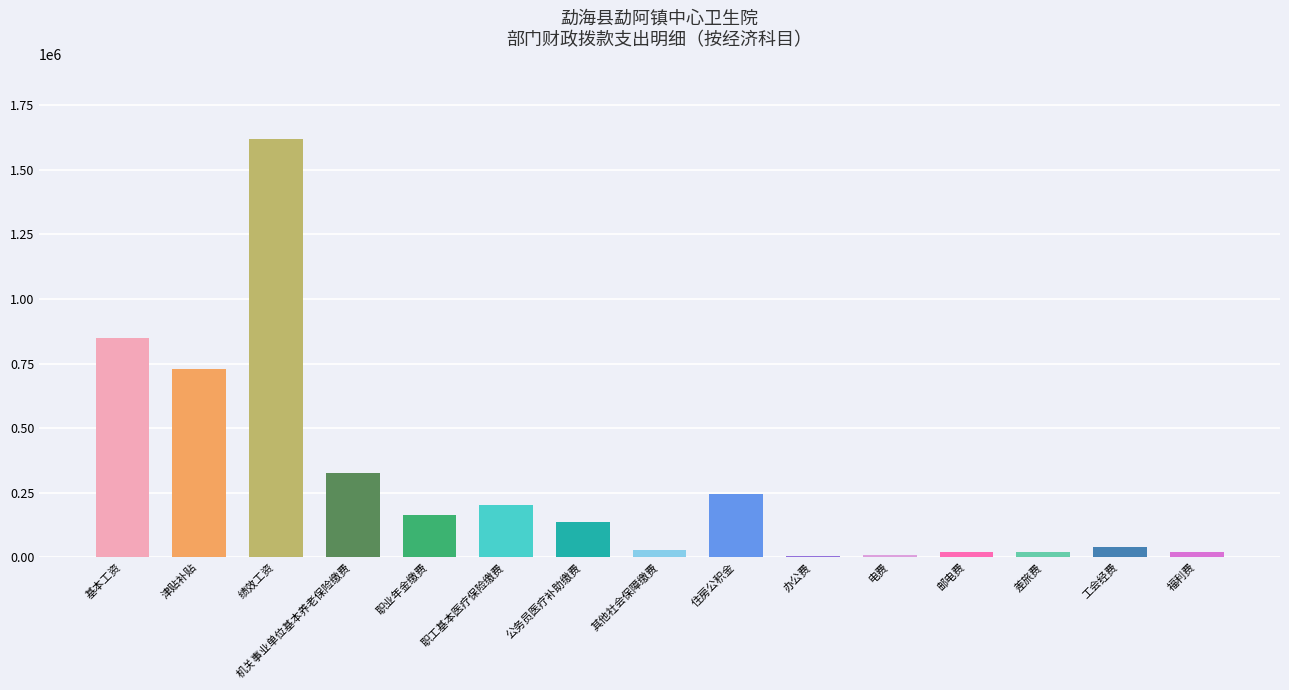

How many values in the 基本支出 series are below 136465?

7